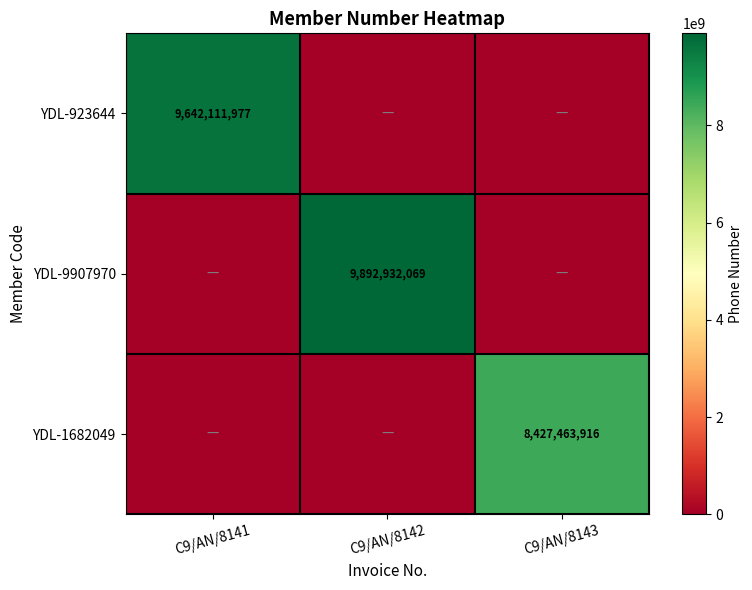

At which label is YDL-1682049 closest to 4213731958?

C9/AN/8141